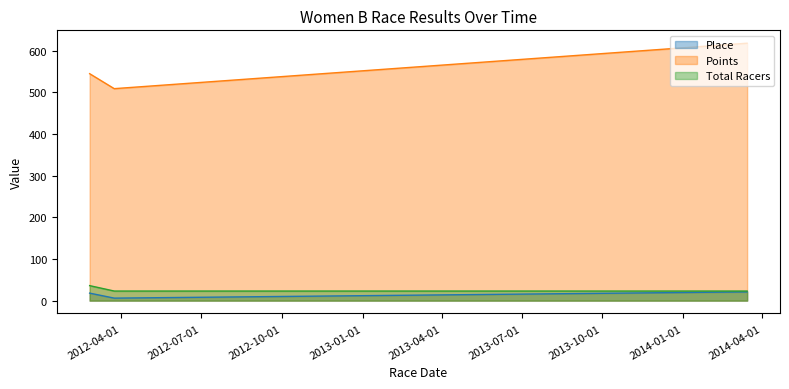

Rank the series by their maximum value, from lowest to highest.

Place, Total Racers, Points